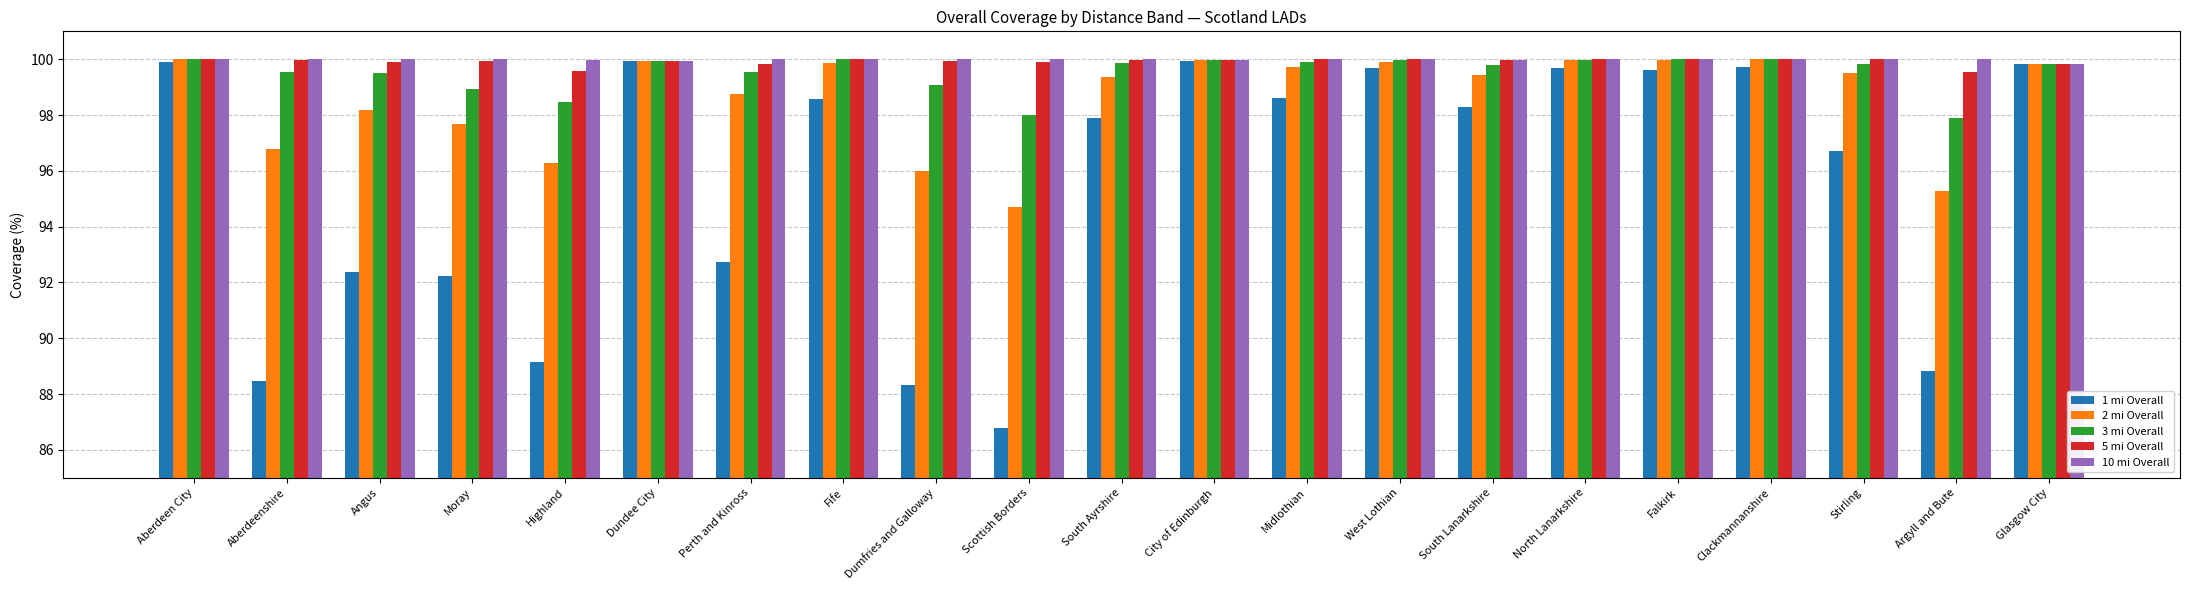

True or false: 1 mi Overall has a value of 99.7 at West Lothian.

True